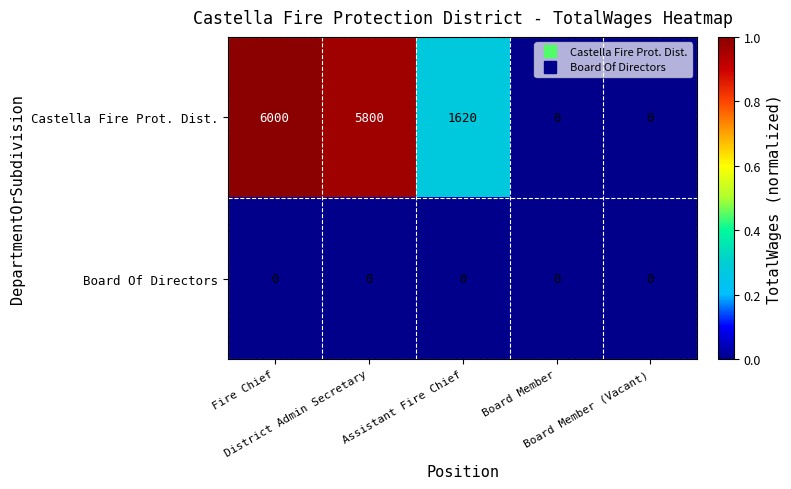

What is the greatest value displayed?

6000